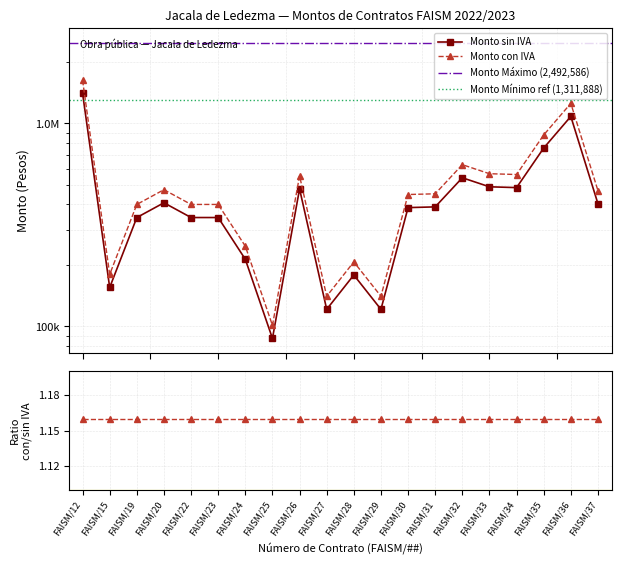

True or false: Monto sin IVA has a value of 344099.6 at FAISM/22.

True